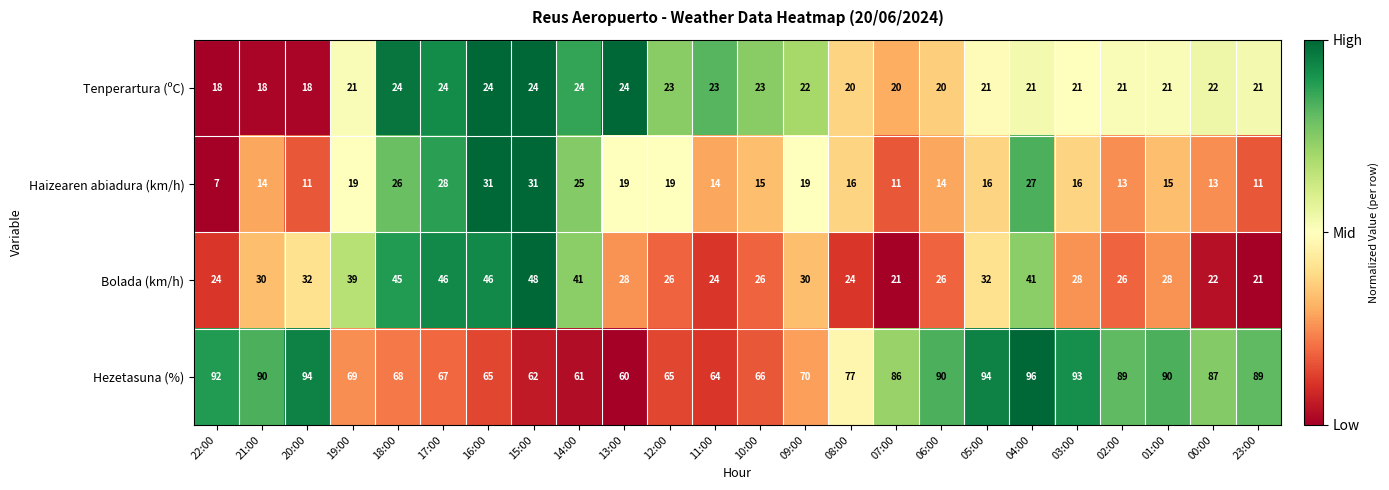

Which series has the largest total across all categories?

Hezetasuna (%)